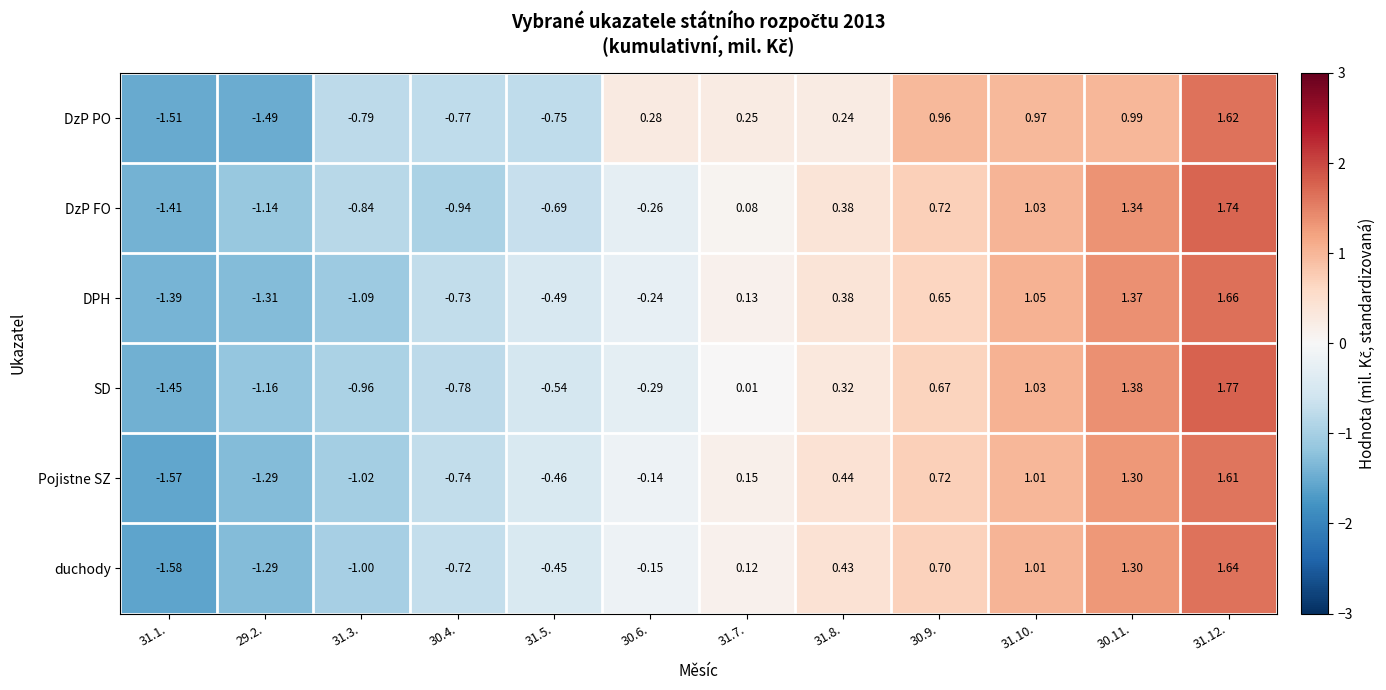

Is the value of duchody at 30.11. greater than the value of DzP PO at 31.8.?

Yes